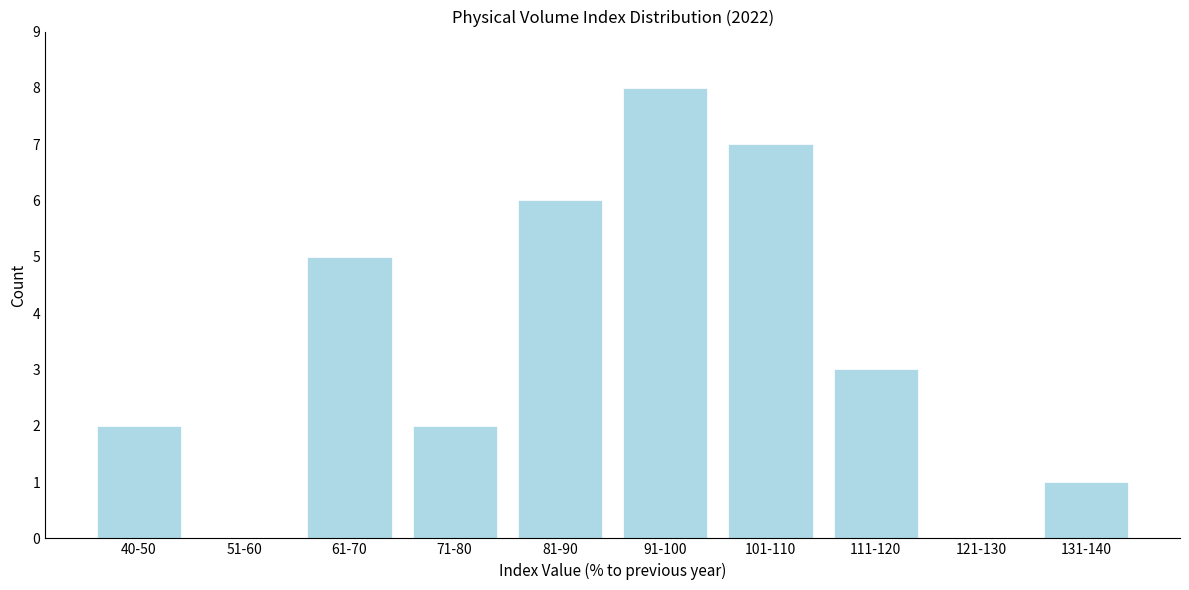

Reading right to left, list all the values displayed in this chart.

131-140=1	121-130=0	111-120=3	101-110=7	91-100=8	81-90=6	71-80=2	61-70=5	51-60=0	40-50=2